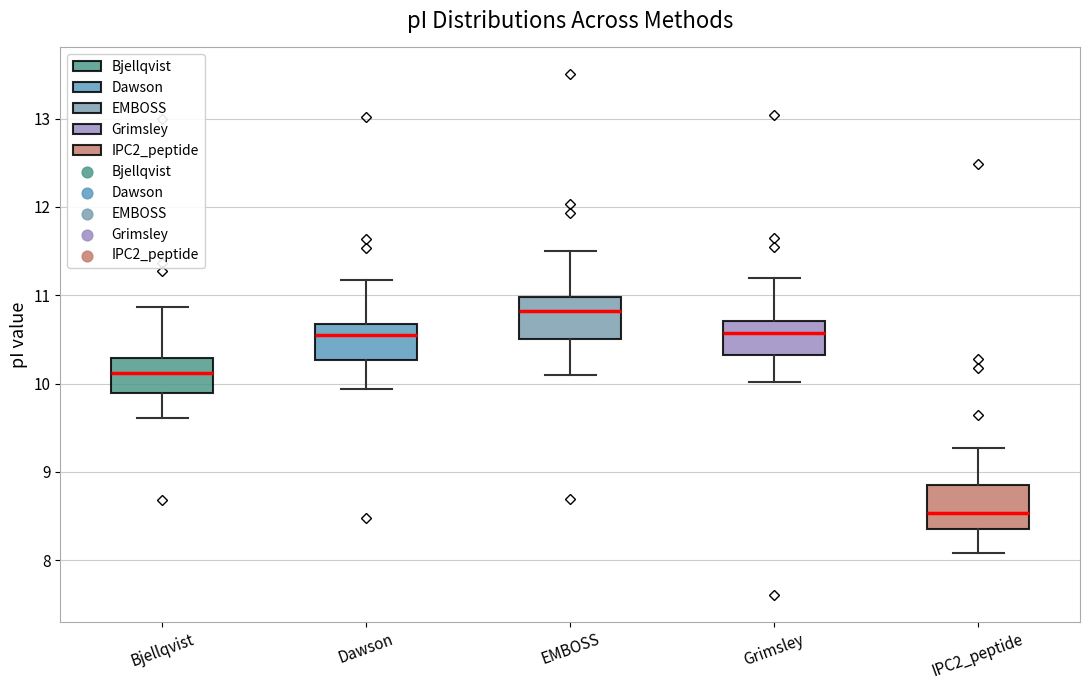

Reading left to right, read every box against the y-axis: the position of its median line, the range the box covers, and the ends of its whiskers. The values are not printed on the chart, so give them approximately, as read against the axis.

Bjellqvist: median 10.1, box 9.9 to 10.3, whiskers 9.6 to 10.9
Dawson: median 10.5, box 10.3 to 10.7, whiskers 9.9 to 11.2
EMBOSS: median 10.8, box 10.5 to 11.0, whiskers 10.1 to 11.5
Grimsley: median 10.6, box 10.3 to 10.7, whiskers 10.0 to 11.2
IPC2_peptide: median 8.5, box 8.4 to 8.8, whiskers 8.1 to 9.3